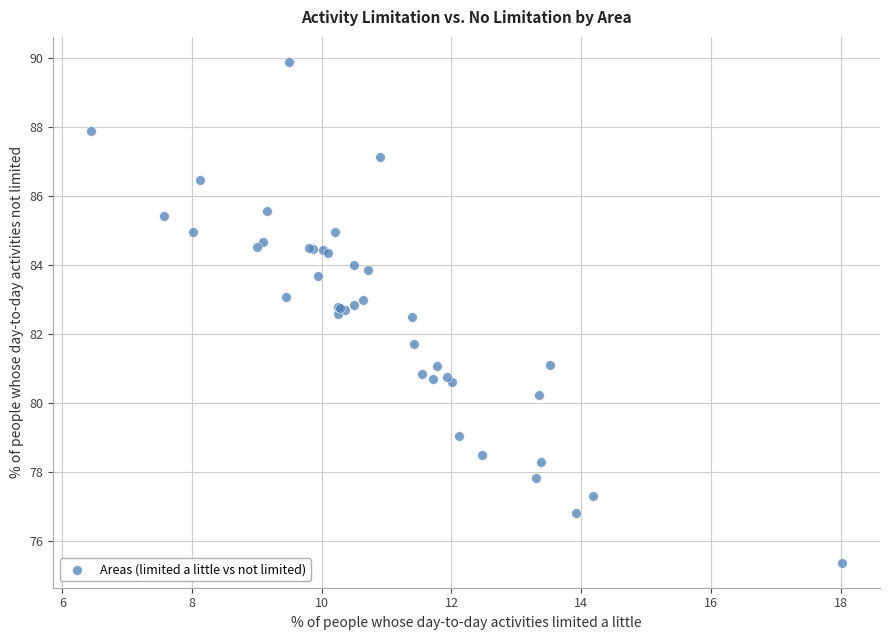

What Y value in the scatter plot is closest to 82?

81.7